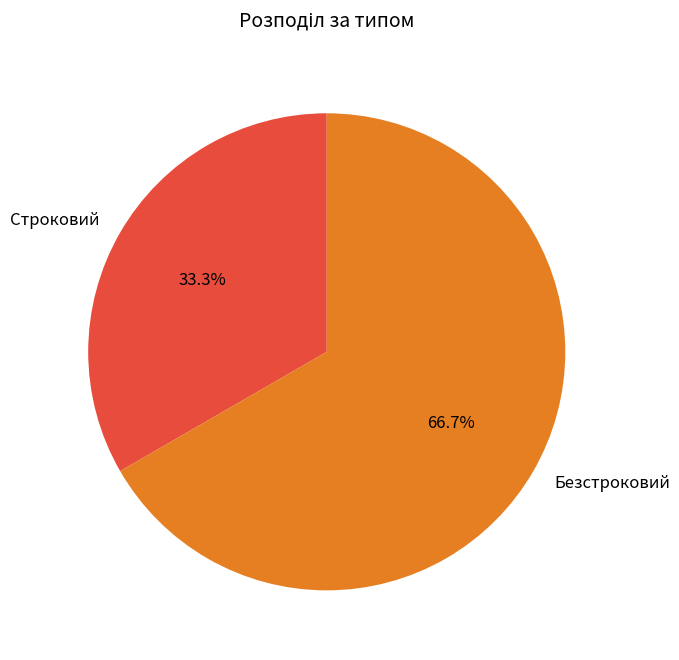

Approximately how many times larger is the value at Строковий compared to Безстроковий?

0.5